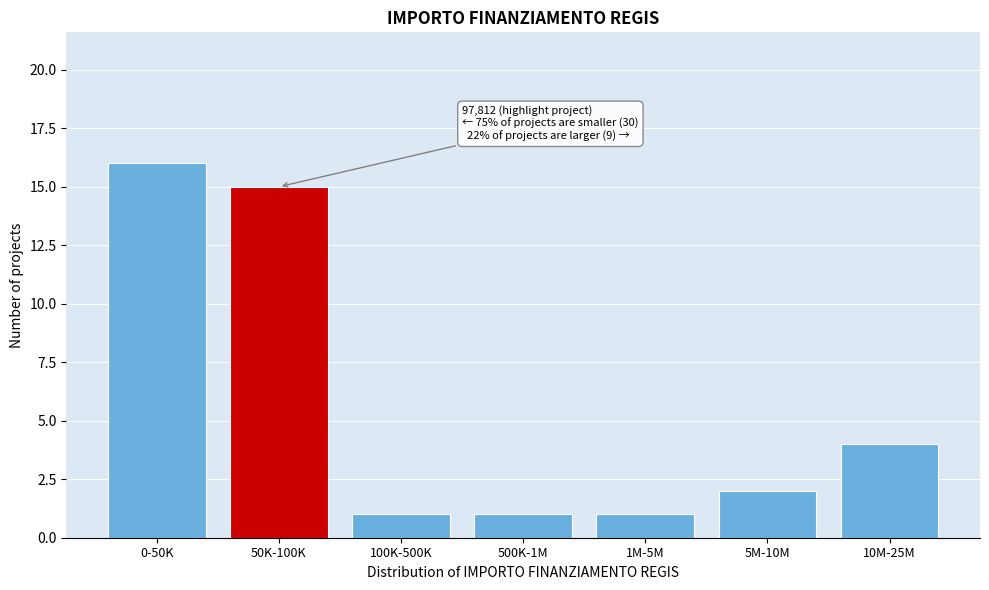

Reading right to left, transcribe all the data shown in this chart.

10M-25M=4	5M-10M=2	1M-5M=1	500K-1M=1	100K-500K=1	50K-100K=15	0-50K=16